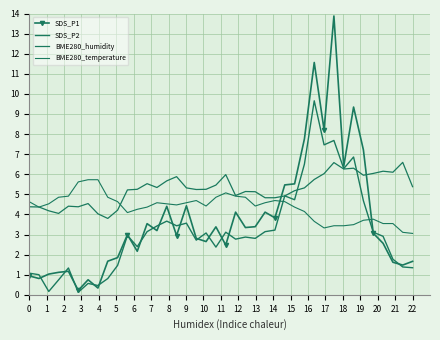

Rank the series by their average value, from highest to lowest.

BME280_humidity, BME280_temperature, SDS_P1, SDS_P2